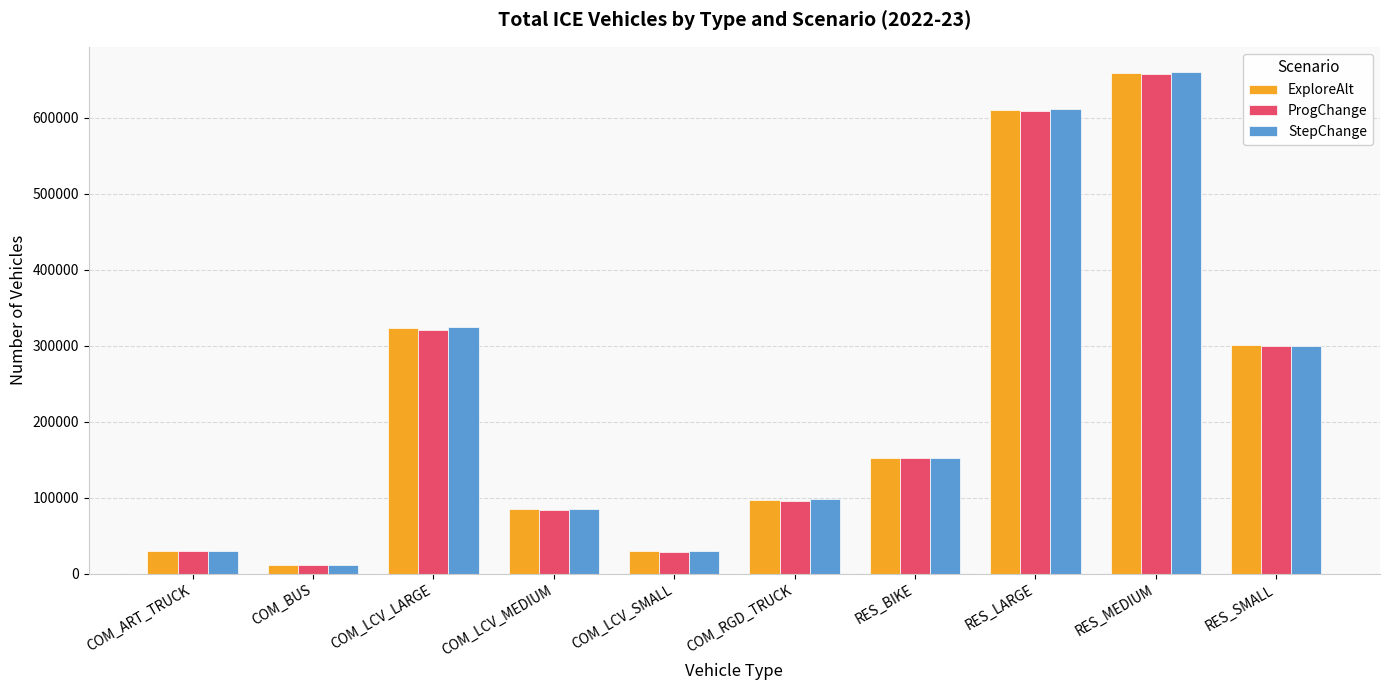

At which category is the sum across all series the highest?

RES_MEDIUM